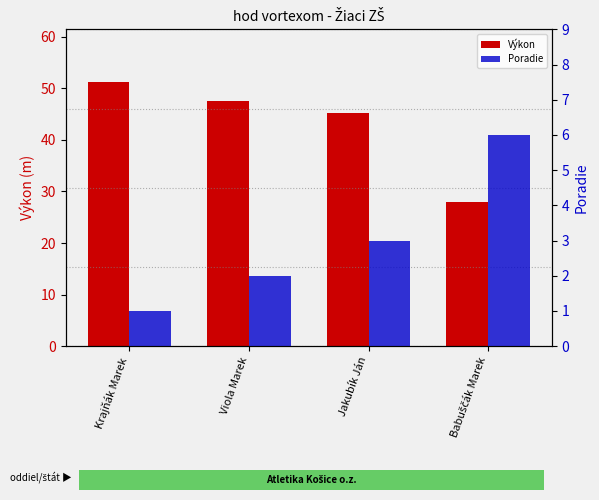

Does the chart contain any negative values?

No